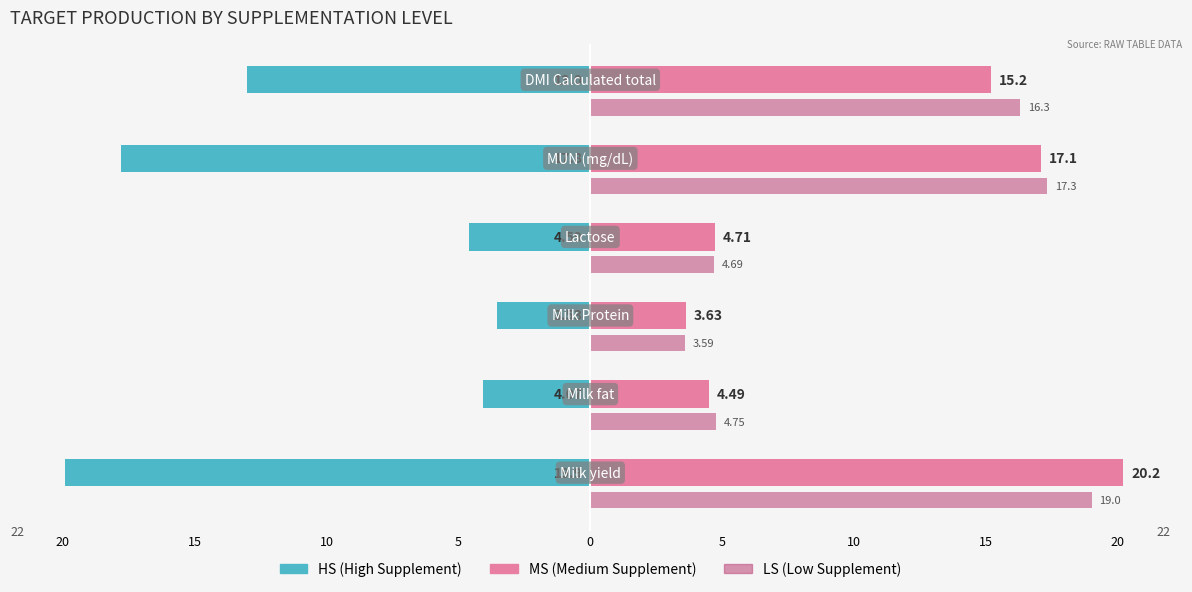

What are all the series names shown in the legend?

HS (High Supplement), MS (Medium Supplement), LS (Low Supplement)